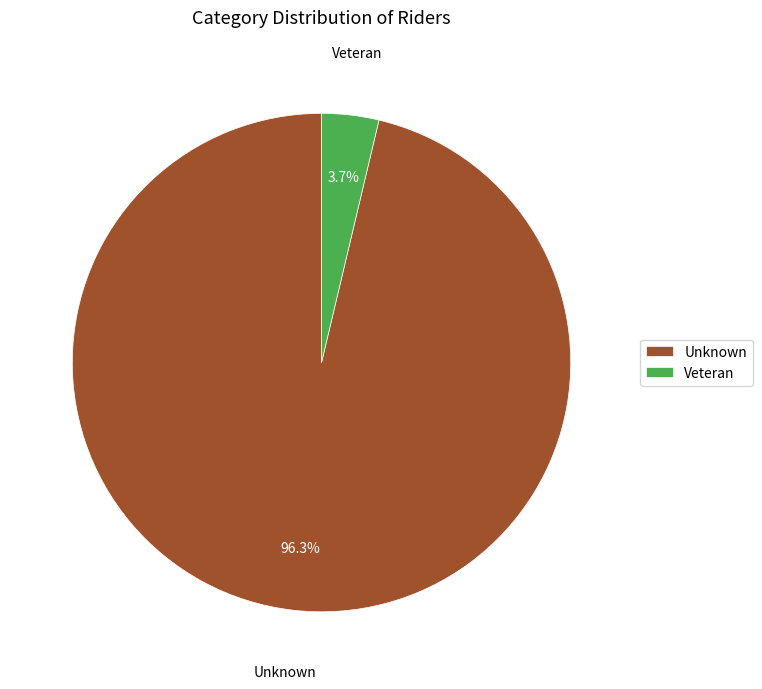

To the nearest percent, what is the difference between the Veteran and Unknown slice percentages?

93%